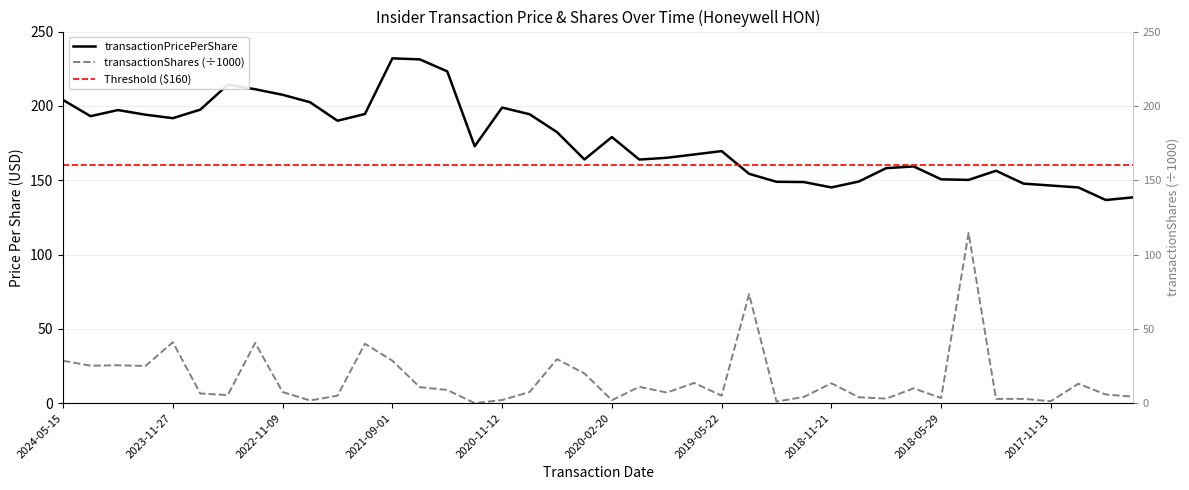

Rank the series by their maximum value, from lowest to highest.

transactionShares, transactionPricePerShare